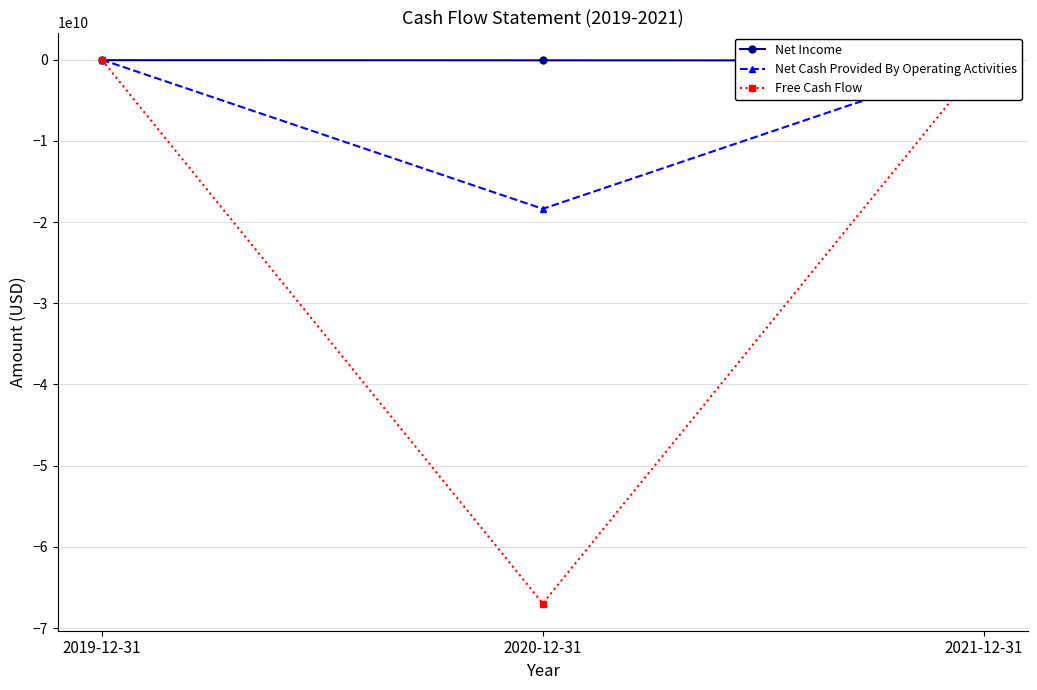

What is the sum of the Net Income values at 2019-12-31 and 2021-12-31?

-148317273